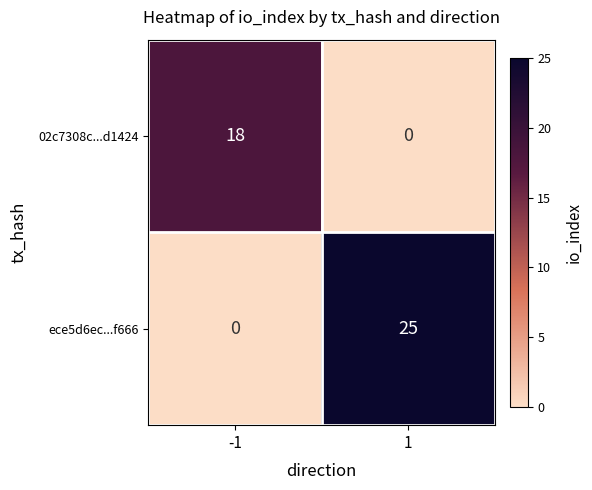

What is the spread (max minus min) of values at 1?

25